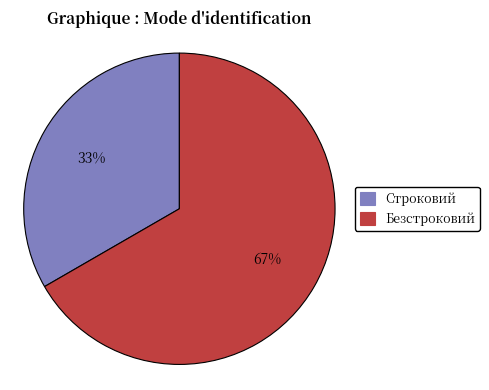

Which slice is the smallest?

Строковий